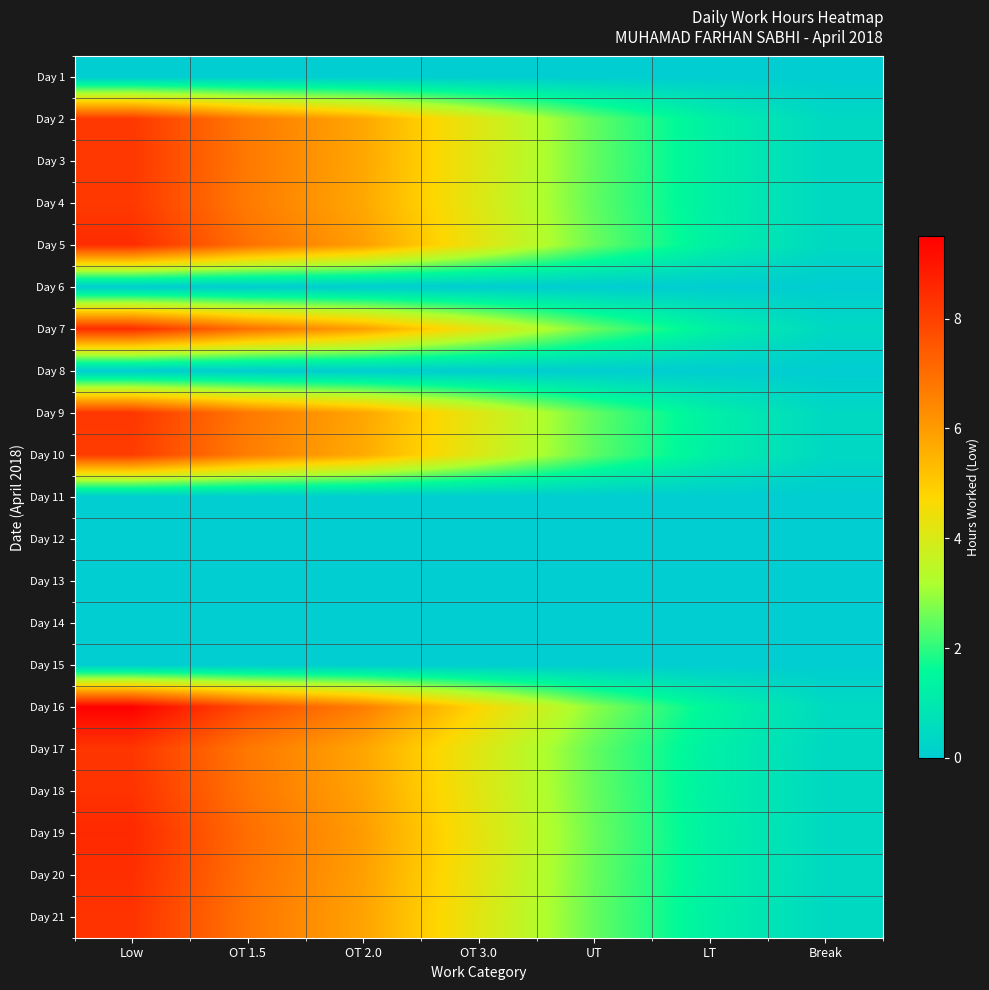

Reading left to right, transcribe all the data shown in this chart.

Day 1: Low=0.0	OT 1.5=0.0	OT 2.0=0.0	OT 3.0=0.0	UT=0.0	LT=0.0	Break=0.0
Day 2: Low=8.2	OT 1.5=6.7	OT 2.0=5.7	OT 3.0=4.1	UT=2.5	LT=1.2	Break=0.4
Day 3: Low=8.2	OT 1.5=6.7	OT 2.0=5.8	OT 3.0=4.1	UT=2.5	LT=1.2	Break=0.4
Day 4: Low=8.2	OT 1.5=6.7	OT 2.0=5.7	OT 3.0=4.1	UT=2.5	LT=1.2	Break=0.4
Day 5: Low=8.5	OT 1.5=6.9	OT 2.0=5.9	OT 3.0=4.2	UT=2.5	LT=1.3	Break=0.4
Day 6: Low=0.0	OT 1.5=0.0	OT 2.0=0.0	OT 3.0=0.0	UT=0.0	LT=0.0	Break=0.0
Day 7: Low=8.5	OT 1.5=6.9	OT 2.0=5.9	OT 3.0=4.2	UT=2.5	LT=1.3	Break=0.4
Day 8: Low=0.0	OT 1.5=0.0	OT 2.0=0.0	OT 3.0=0.0	UT=0.0	LT=0.0	Break=0.0
Day 9: Low=8.2	OT 1.5=6.8	OT 2.0=5.8	OT 3.0=4.1	UT=2.5	LT=1.2	Break=0.4
Day 10: Low=8.1	OT 1.5=6.6	OT 2.0=5.7	OT 3.0=4.0	UT=2.4	LT=1.2	Break=0.4
Day 11: Low=0.0	OT 1.5=0.0	OT 2.0=0.0	OT 3.0=0.0	UT=0.0	LT=0.0	Break=0.0
Day 12: Low=0.0	OT 1.5=0.0	OT 2.0=0.0	OT 3.0=0.0	UT=0.0	LT=0.0	Break=0.0
Day 13: Low=0.0	OT 1.5=0.0	OT 2.0=0.0	OT 3.0=0.0	UT=0.0	LT=0.0	Break=0.0
Day 14: Low=0.0	OT 1.5=0.0	OT 2.0=0.0	OT 3.0=0.0	UT=0.0	LT=0.0	Break=0.0
Day 15: Low=0.0	OT 1.5=0.0	OT 2.0=0.0	OT 3.0=0.0	UT=0.0	LT=0.0	Break=0.0
Day 16: Low=9.5	OT 1.5=7.8	OT 2.0=6.6	OT 3.0=4.7	UT=2.8	LT=1.4	Break=0.5
Day 17: Low=8.2	OT 1.5=6.8	OT 2.0=5.8	OT 3.0=4.1	UT=2.5	LT=1.2	Break=0.4
Day 18: Low=8.3	OT 1.5=6.8	OT 2.0=5.8	OT 3.0=4.2	UT=2.5	LT=1.2	Break=0.4
Day 19: Low=8.5	OT 1.5=7.0	OT 2.0=6.0	OT 3.0=4.3	UT=2.6	LT=1.3	Break=0.4
Day 20: Low=8.4	OT 1.5=6.9	OT 2.0=5.9	OT 3.0=4.2	UT=2.5	LT=1.3	Break=0.4
Day 21: Low=8.3	OT 1.5=6.8	OT 2.0=5.8	OT 3.0=4.2	UT=2.5	LT=1.2	Break=0.4